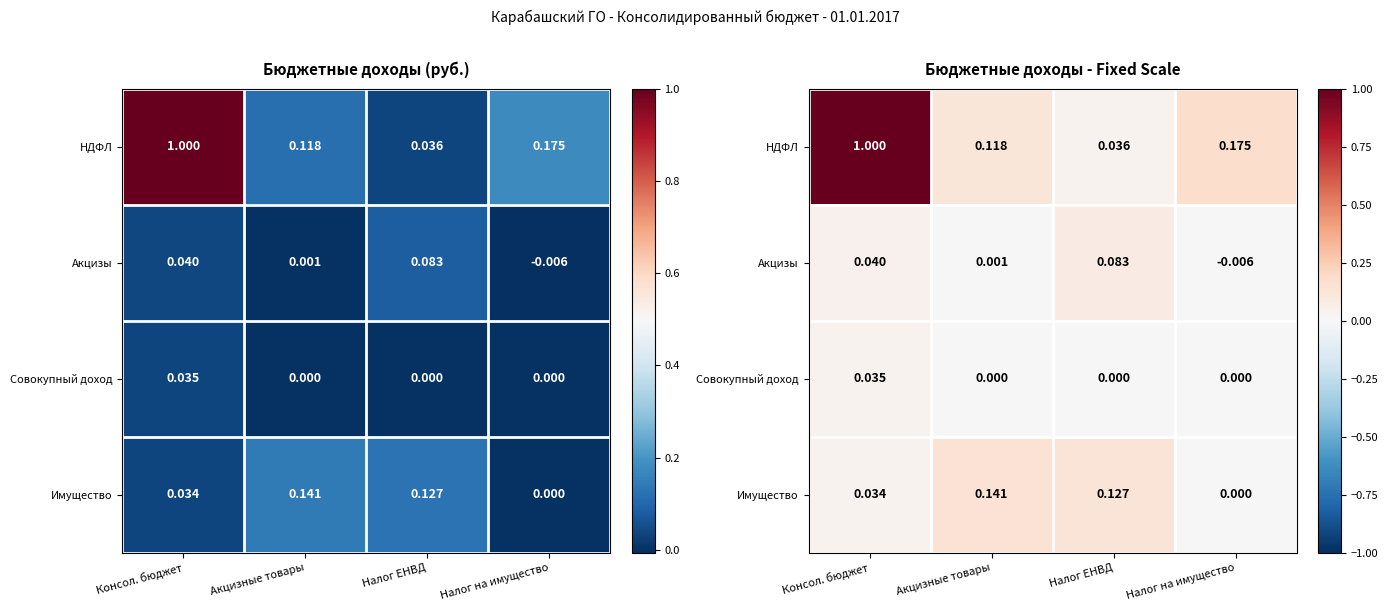

Which series changed the most between Консол. бюджет and Налог ЕНВД?

НДФЛ